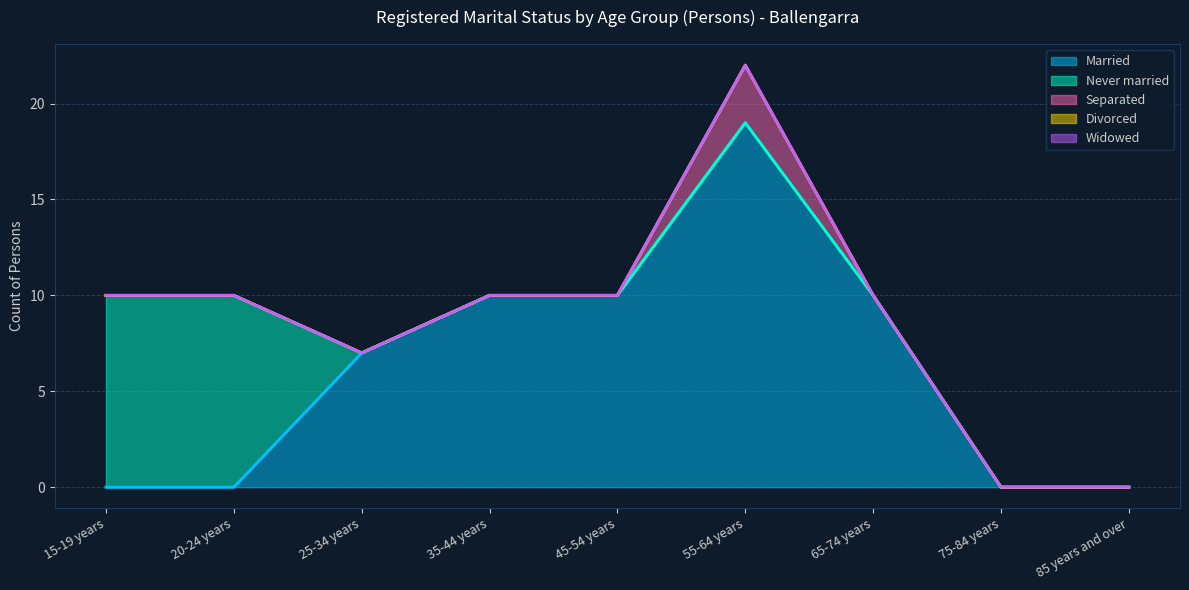

Reading left to right, extract all data points from this chart.

Married: 0	0	7	10	10	19	10	0	0
Never married: 10	10	0	0	0	0	0	0	0
Separated: 0	0	0	0	0	3	0	0	0
Divorced: 0	0	0	0	0	0	0	0	0
Widowed: 0	0	0	0	0	0	0	0	0